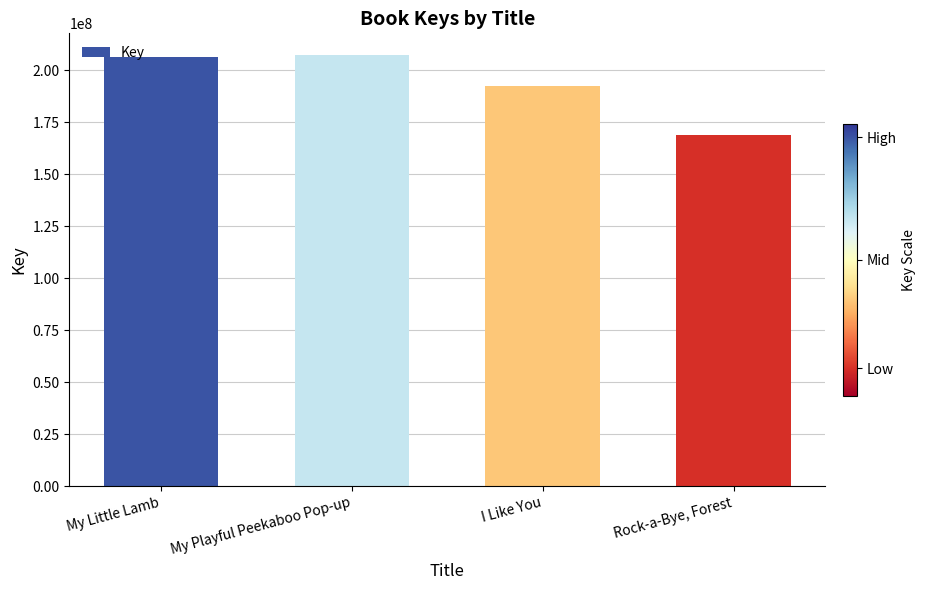

True or false: the data shows 272401935 at I Like You.

False